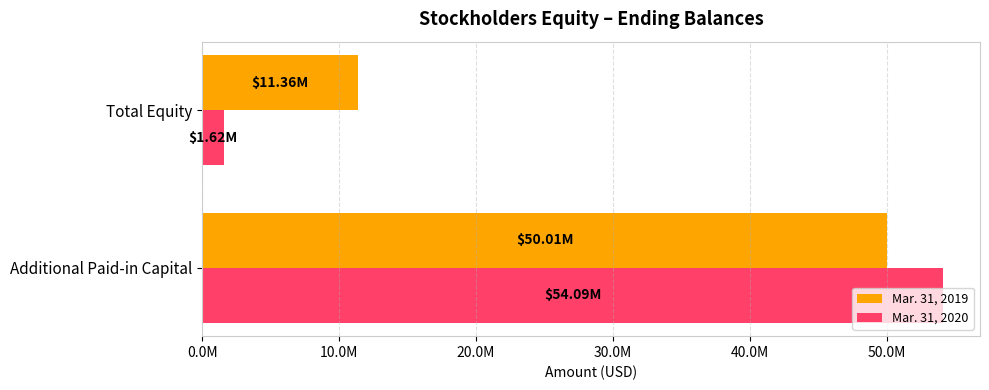

Which series has the largest range (max minus min)?

Mar. 31, 2020